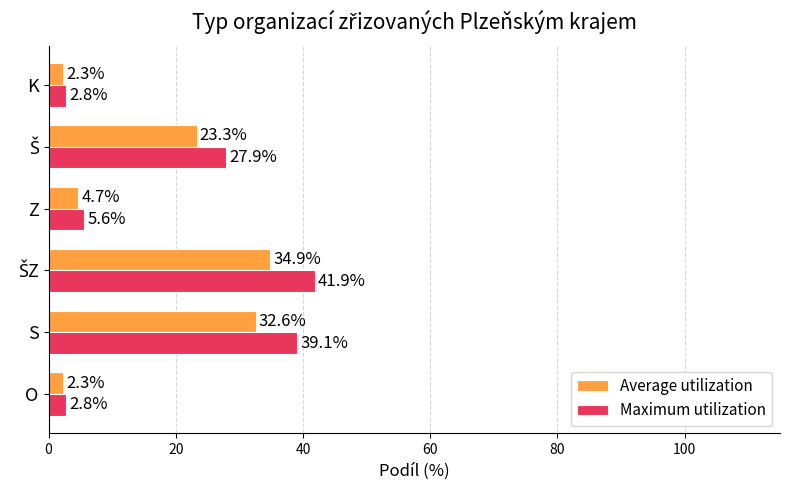

Is it true that Average utilization equals 4.7 at Z?

True